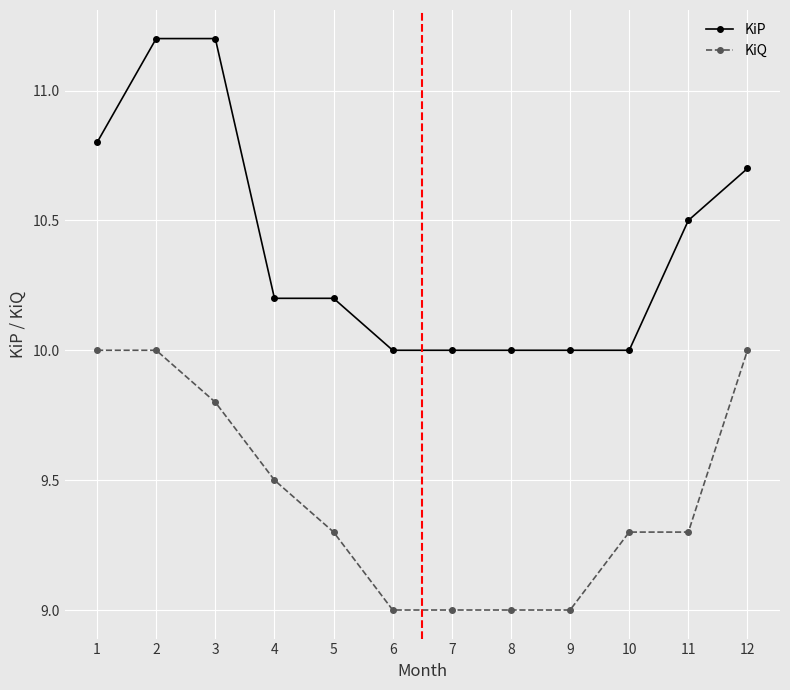

What is the total value across all series at 7?

19.0